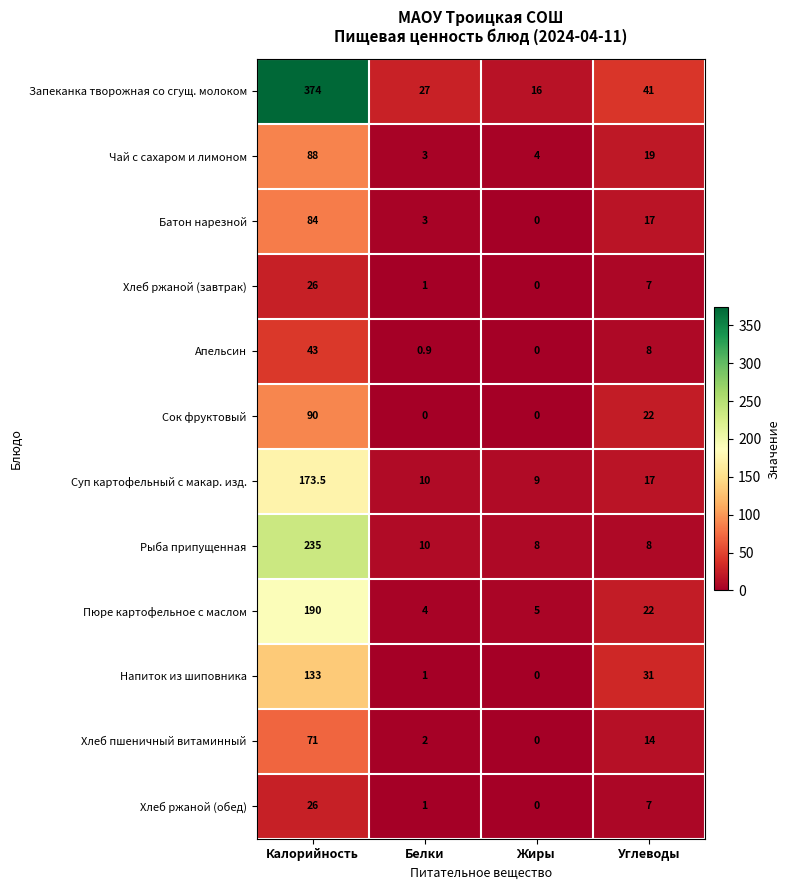

Which series changed the most between Белки and Углеводы?

Напиток из шиповника